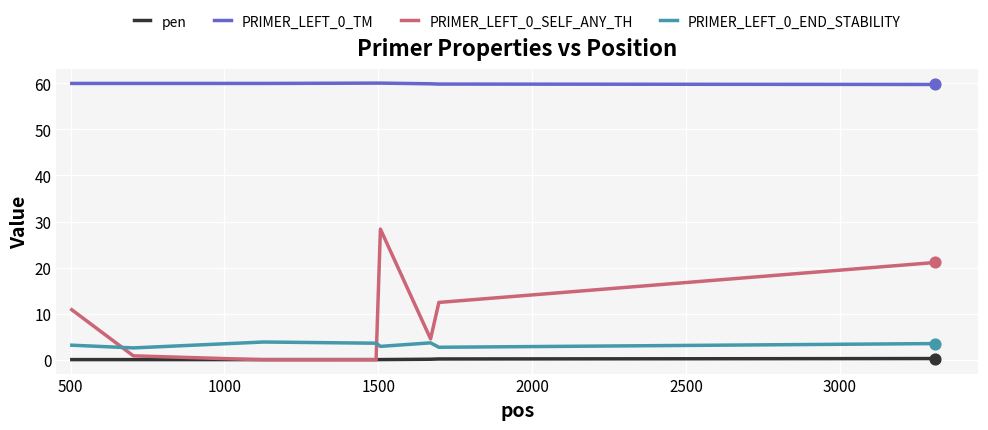

True or false: PRIMER_LEFT_0_END_STABILITY and pen cross at least once.

False